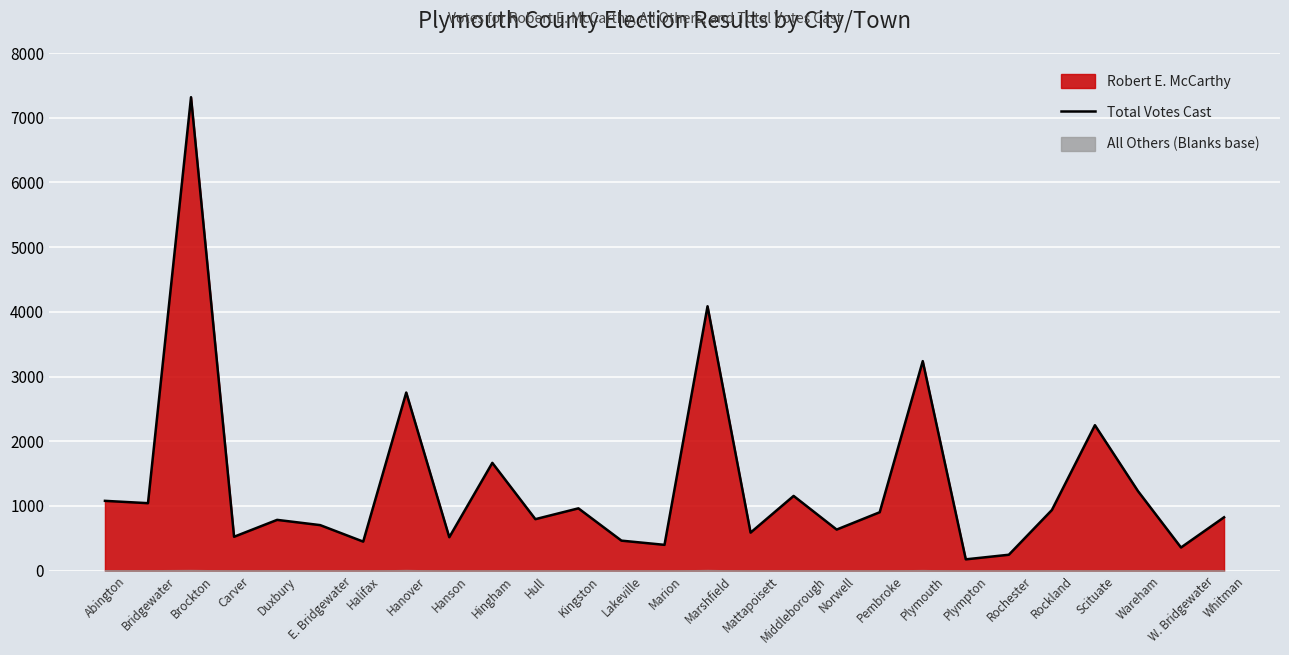

How many interior local peaks (higher than both neighbors) does the data have?

9